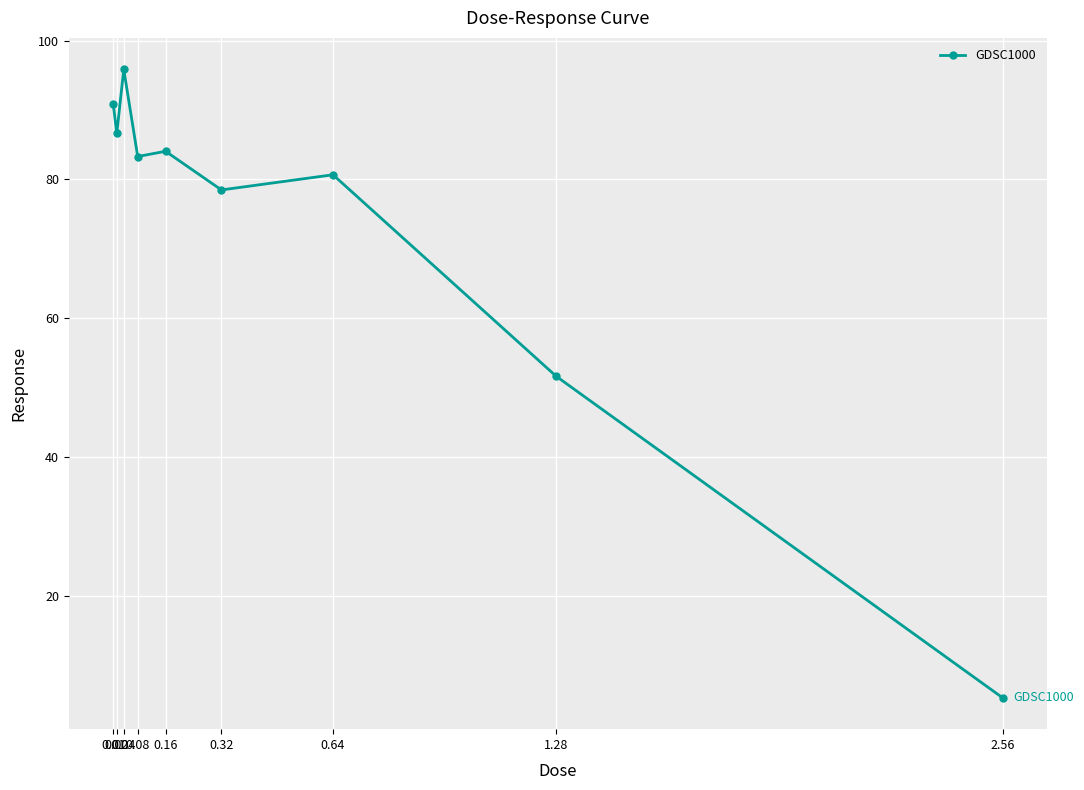

Approximately how many times larger is the value at 0.08 compared to 1.28?

1.6